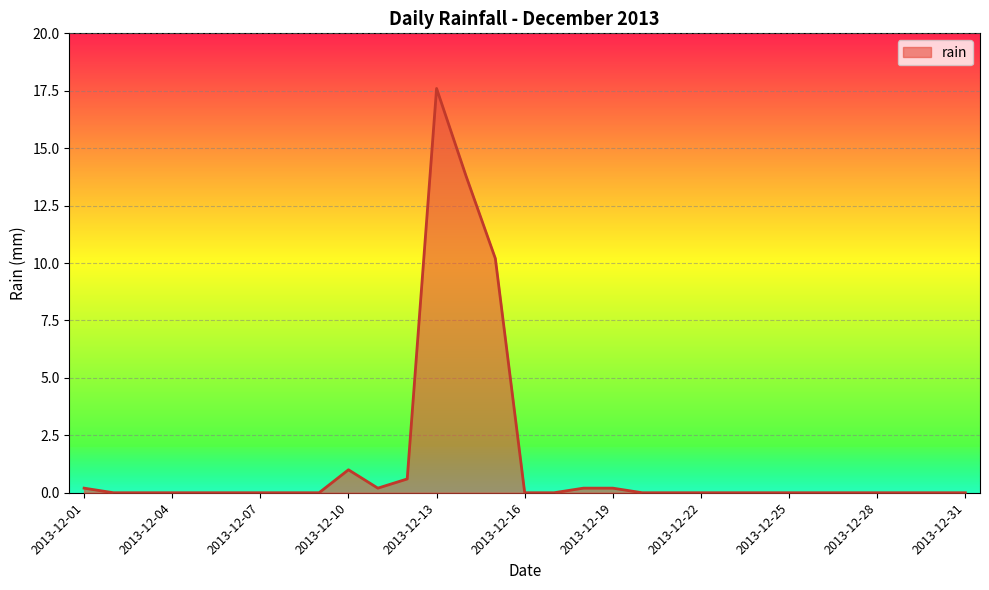

What is the sum of all values?

44.0